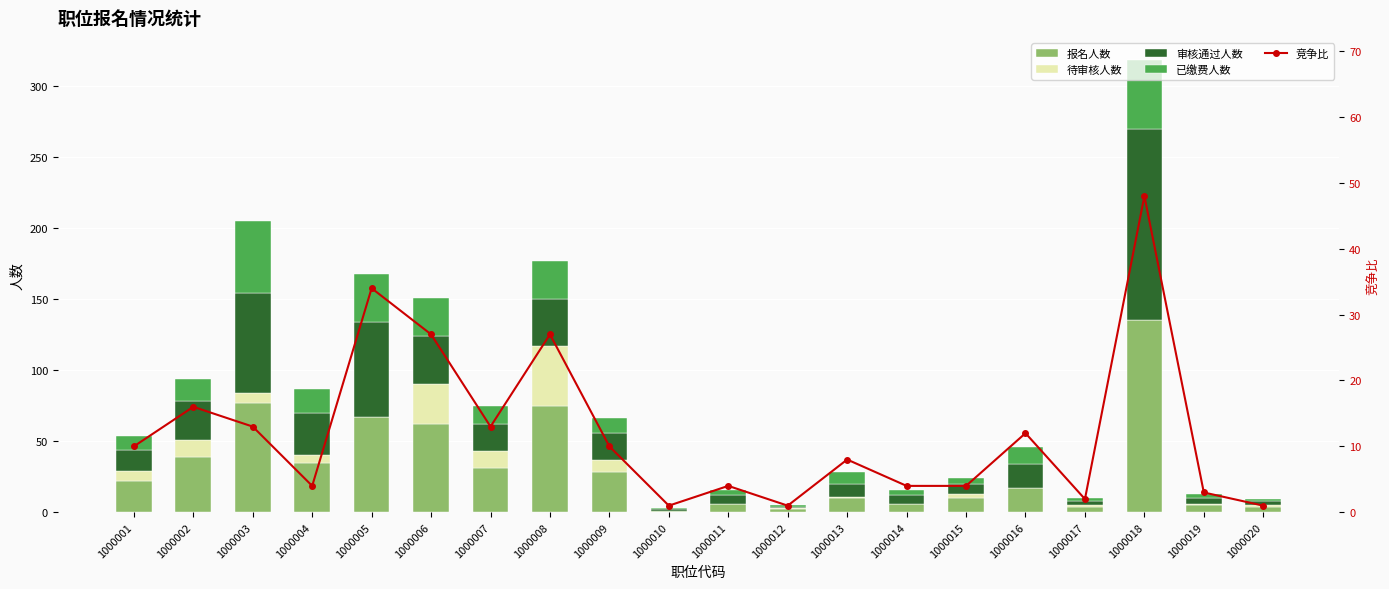

Which category has the lowest value across all series?

1000005